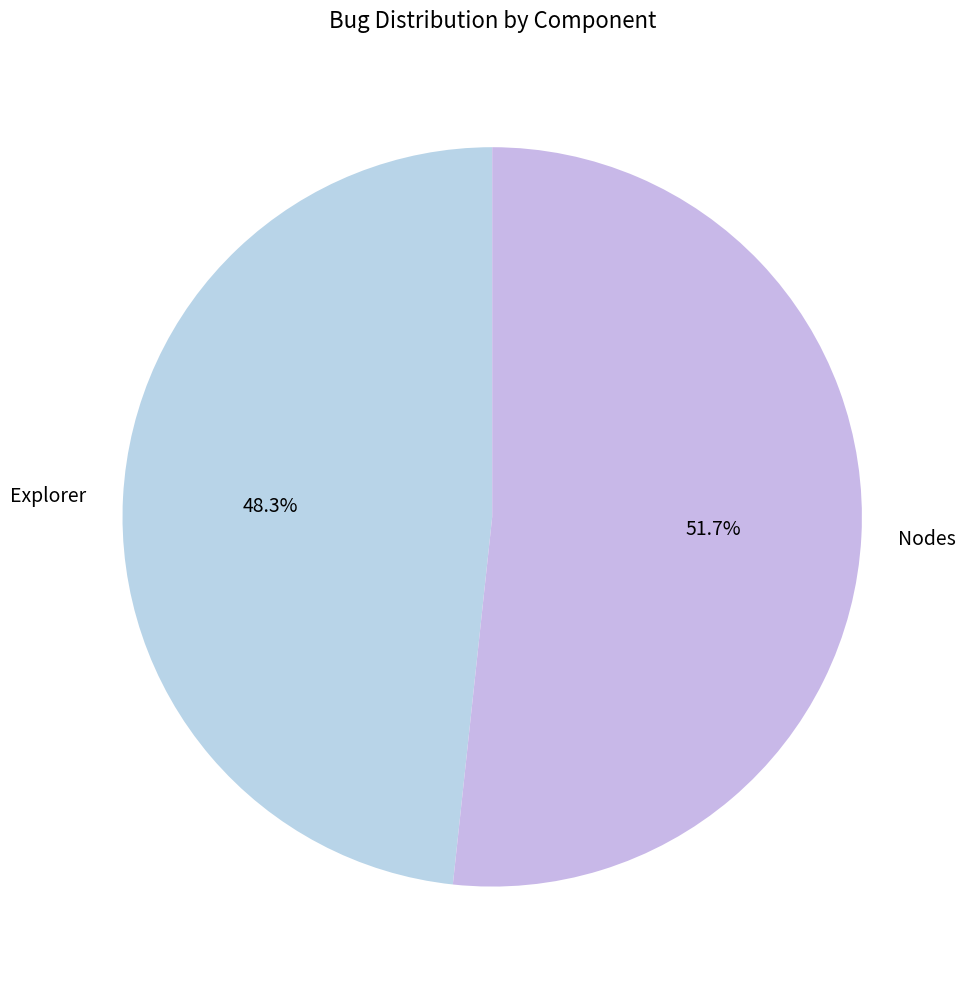

Between Nodes and Explorer, which is larger?

Nodes